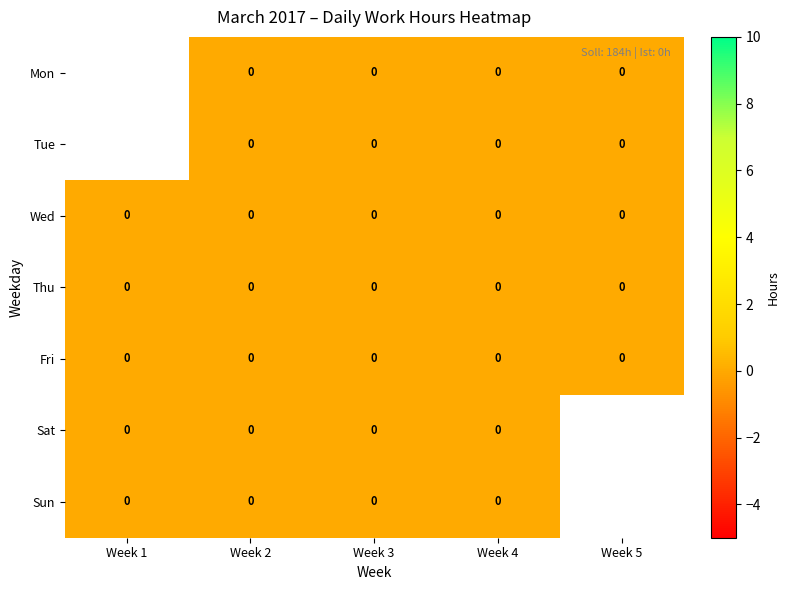

Rank the series at Week 3 from lowest to highest value.

Mon, Tue, Wed, Thu, Fri, Sat, Sun